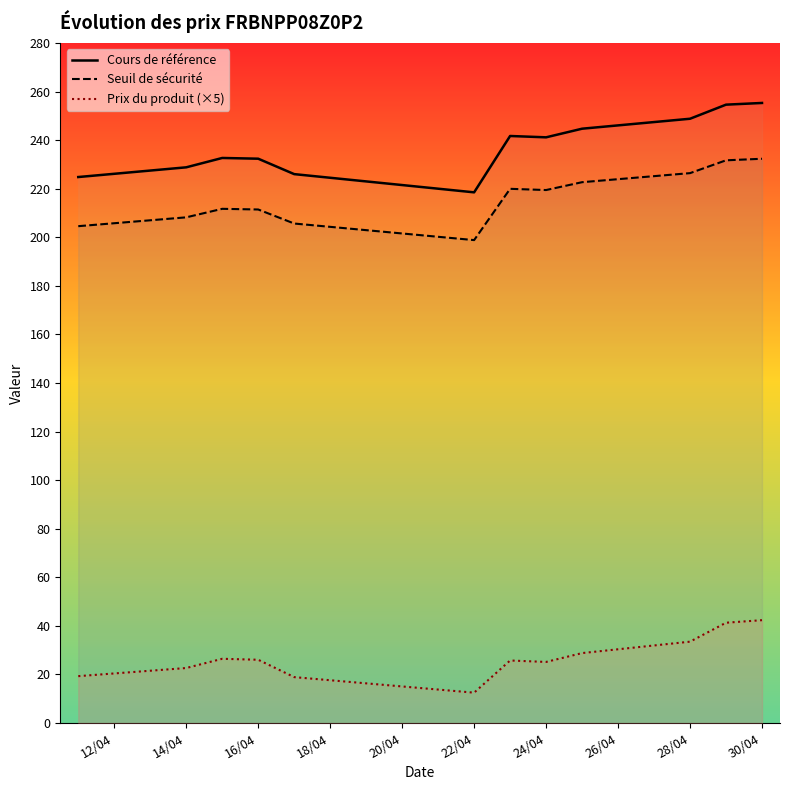

True or false: Prix du produit (×5) and Seuil de sécurité intersect in this chart.

False